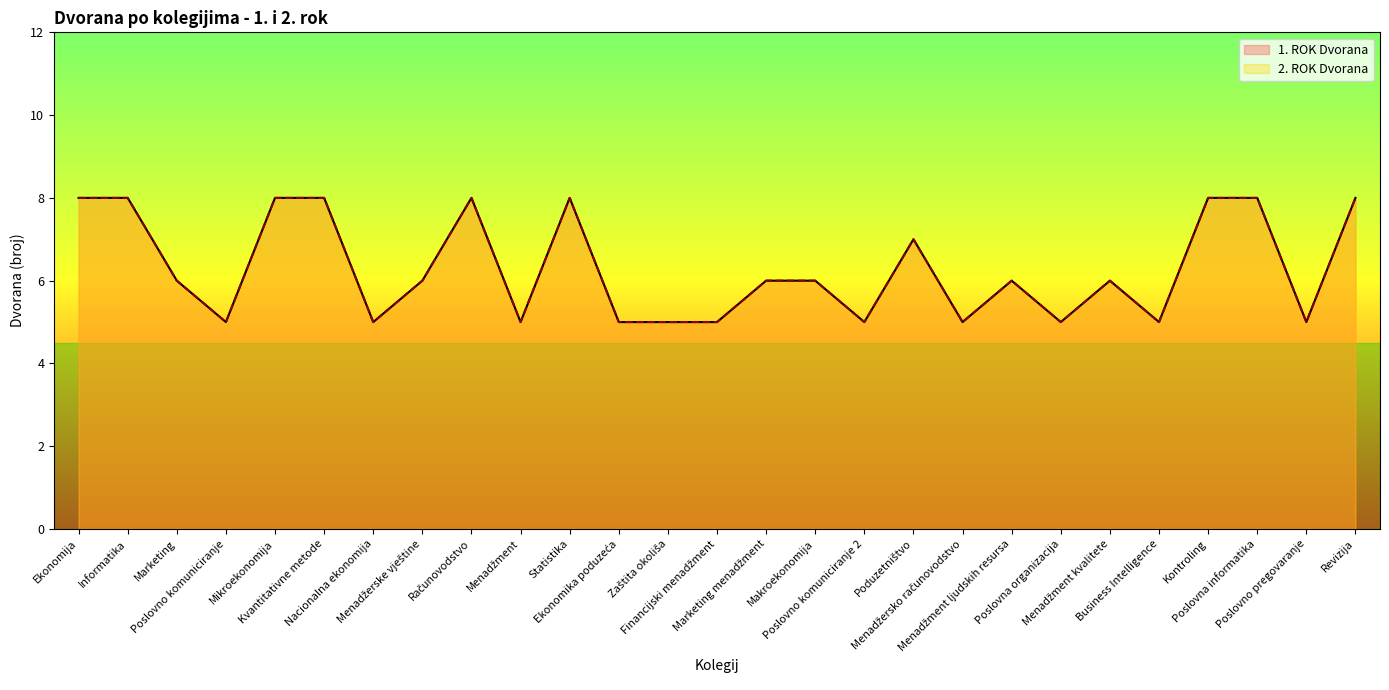

What is the difference between the 2. ROK Dvorana values at Mikroekonomija and Poduzetništvo?

1